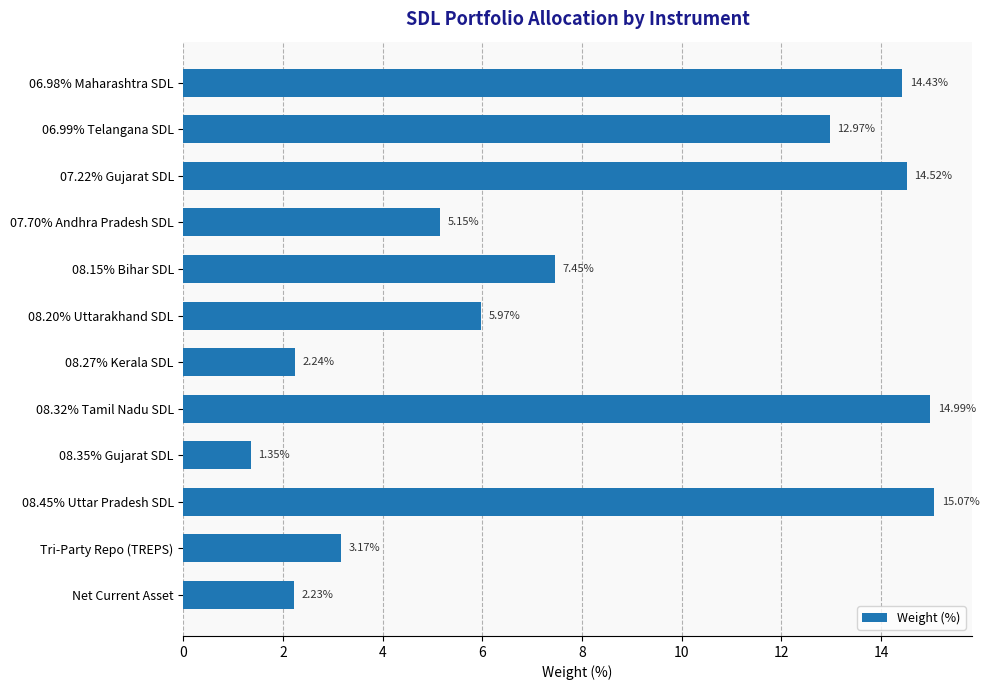

What is the change in value from 07.22% Gujarat SDL to Net Current Asset?

-12.3